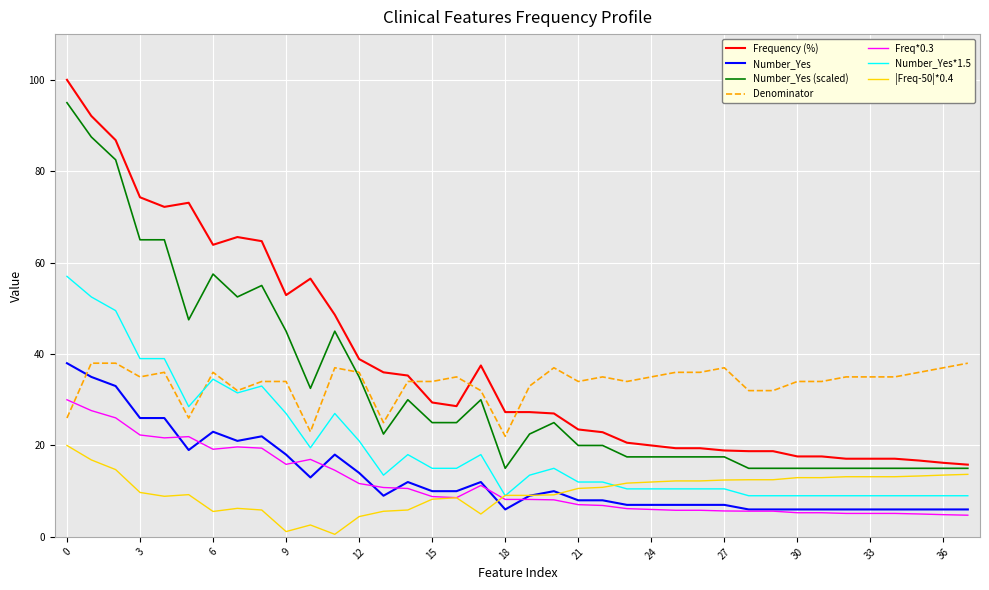

True or false: Number_Yes*1.5 and Frequency (%) cross at least once.

False